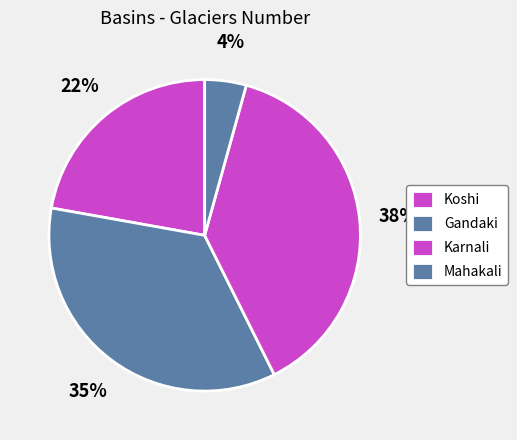

Count the number of slices in the pie.

4